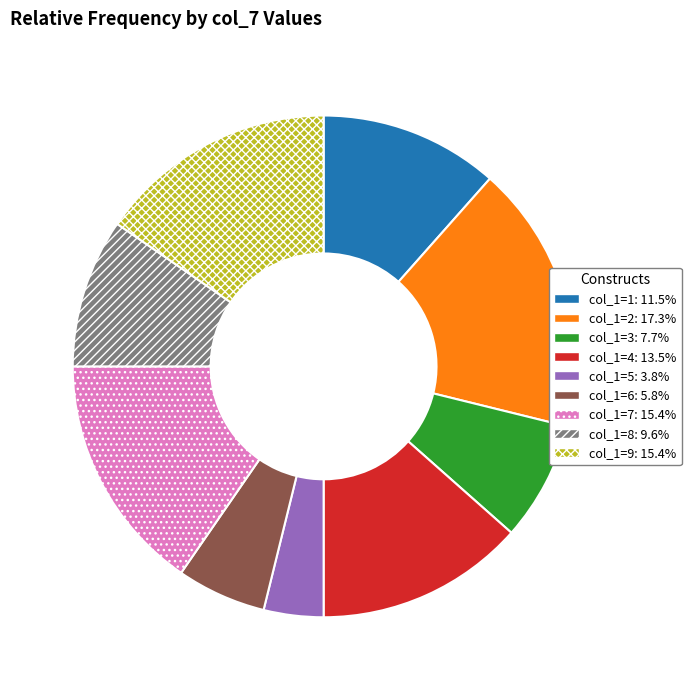

Do col_1=7: 15.4% and col_1=8: 9.6% together represent more than half of the pie?

No